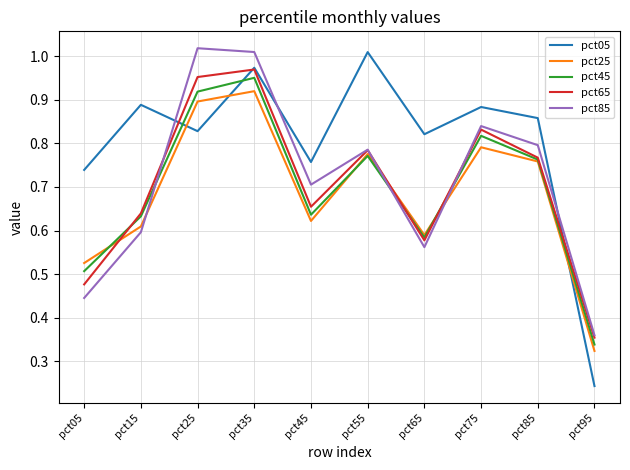

What are all the series names shown in the legend?

pct05, pct25, pct45, pct65, pct85